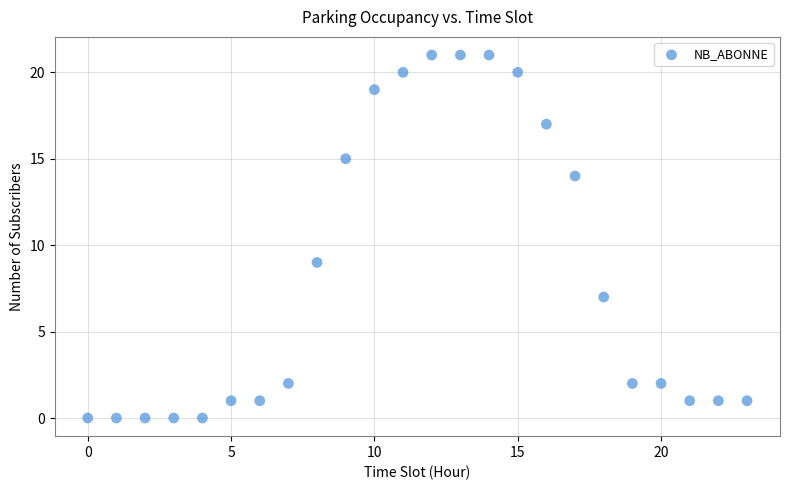

What Y value in the scatter plot is closest to 10?

9